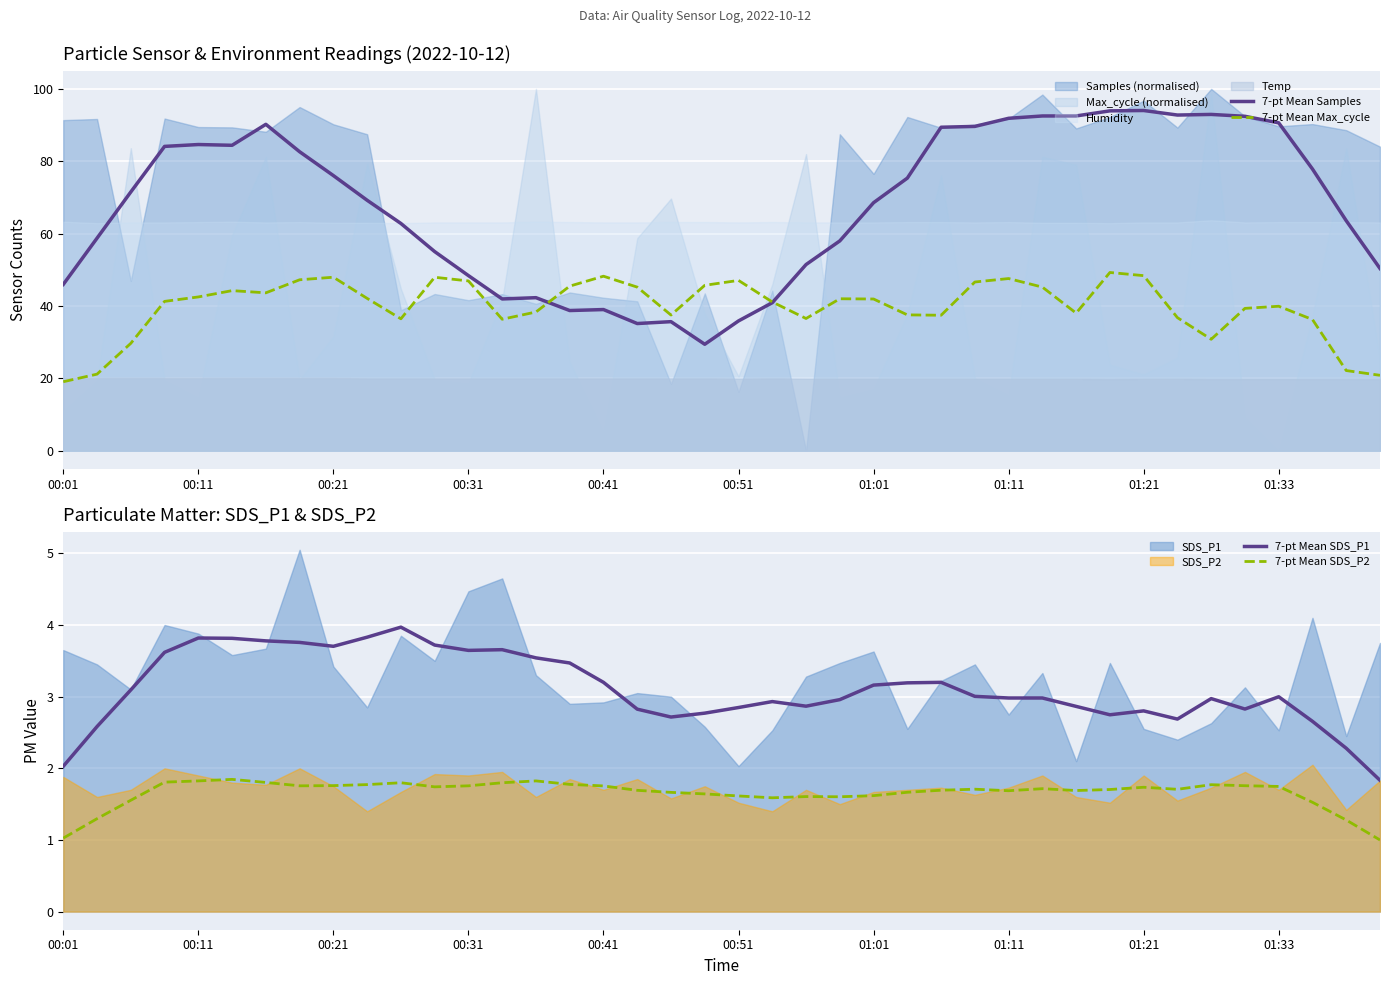

How many data points in 7-pt Mean SDS_P2 are less than 1?

1